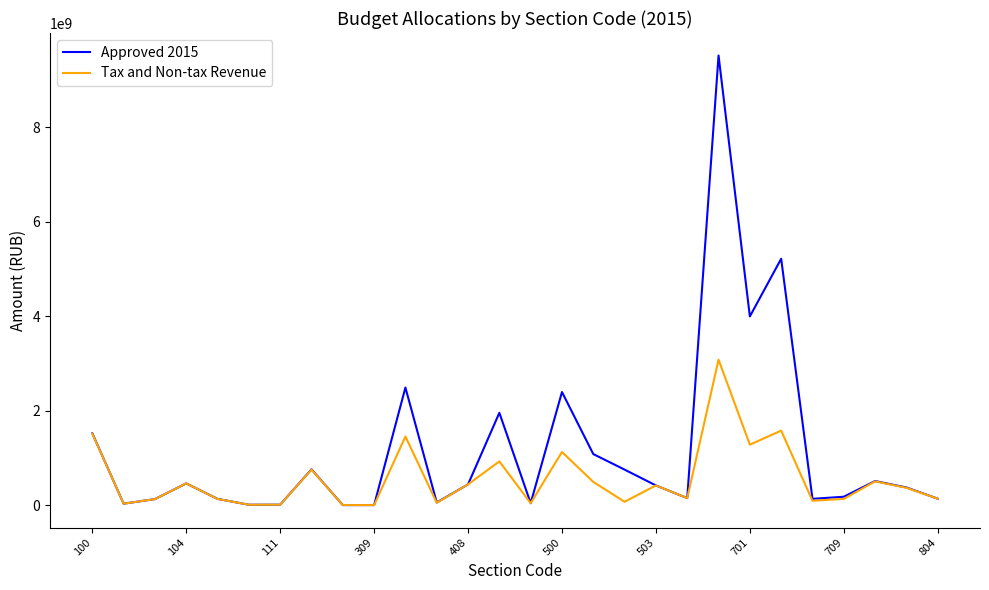

Which series has the widest spread of values?

Approved 2015